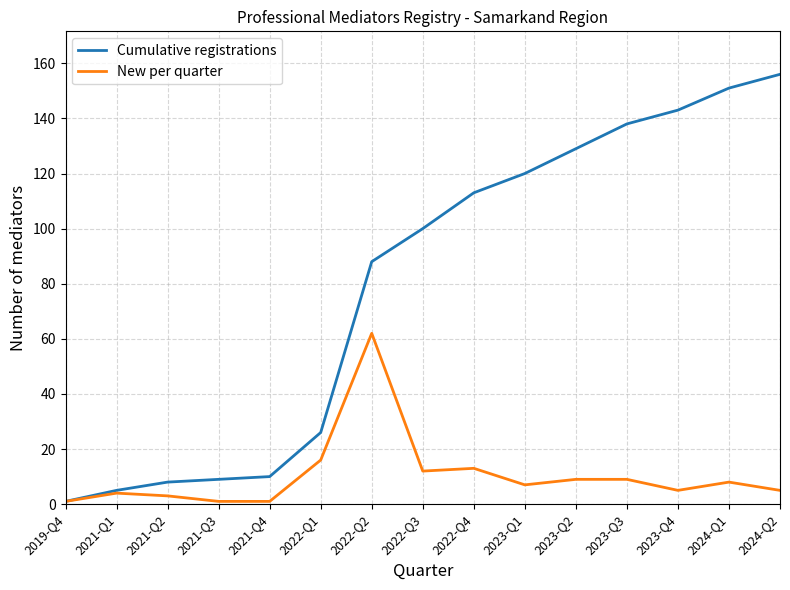

Is it true that New per quarter equals 2 at 2024-Q1?

False